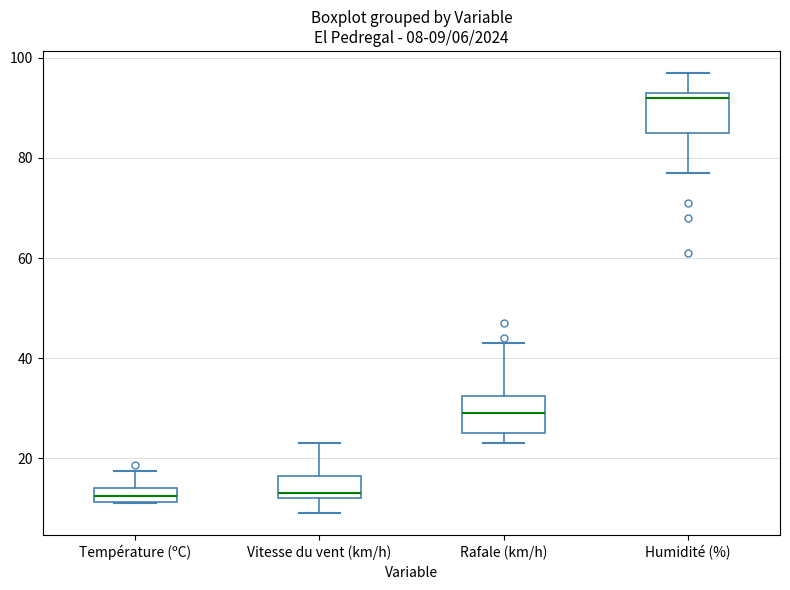

Which box's median line is the highest?

Humidité (%)